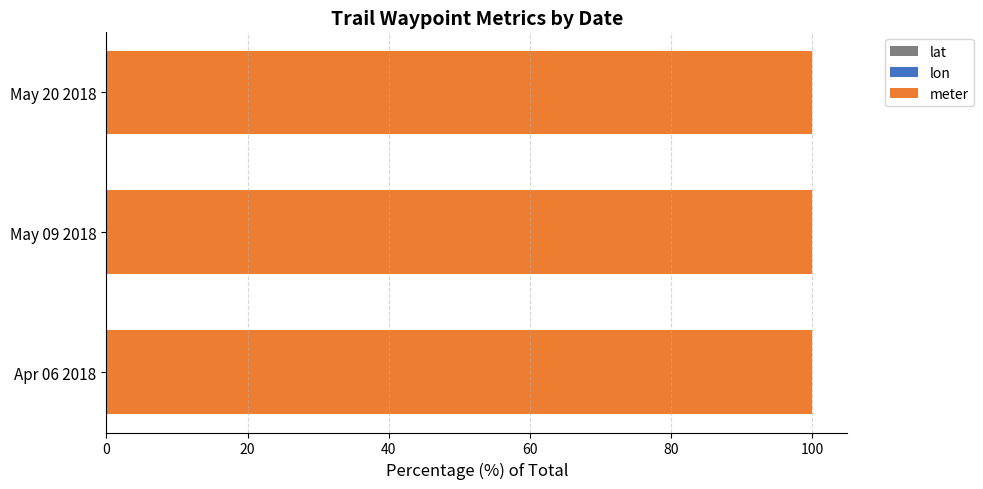

How many categories are shown in the chart?

3